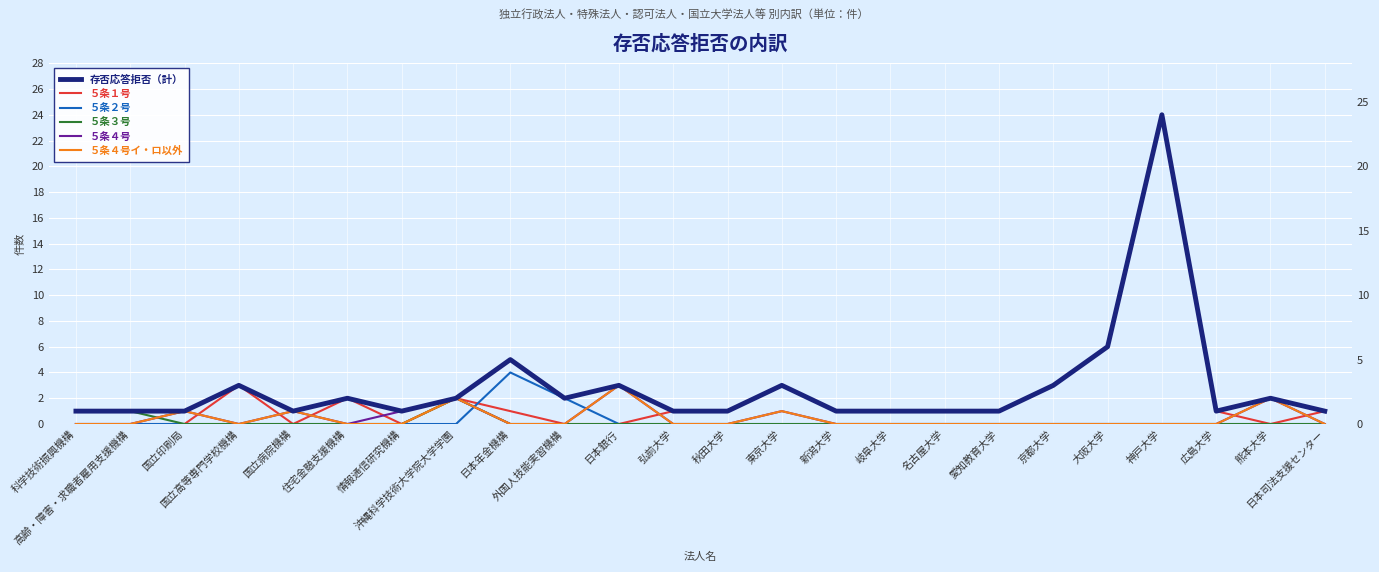

Reading left to right, extract all data points from this chart.

存否応答拒否（計）: 科学技術振興機構=1	高齢・障害・求職者雇用支援機構=1	国立印刷局=1	国立高等専門学校機構=3	国立病院機構=1	住宅金融支援機構=2	情報通信研究機構=1	沖縄科学技術大学院大学学園=2	日本年金機構=5	外国人技能実習機構=2	日本銀行=3	弘前大学=1	秋田大学=1	東京大学=3	新潟大学=1	岐阜大学=1	名古屋大学=1	愛知教育大学=1	京都大学=3	大阪大学=6	神戸大学=24	広島大学=1	熊本大学=2	日本司法支援センター=1
５条１号: 科学技術振興機構=0	高齢・障害・求職者雇用支援機構=0	国立印刷局=0	国立高等専門学校機構=3	国立病院機構=0	住宅金融支援機構=2	情報通信研究機構=0	沖縄科学技術大学院大学学園=2	日本年金機構=1	外国人技能実習機構=0	日本銀行=0	弘前大学=1	秋田大学=1	東京大学=3	新潟大学=1	岐阜大学=1	名古屋大学=1	愛知教育大学=1	京都大学=3	大阪大学=6	神戸大学=24	広島大学=1	熊本大学=0	日本司法支援センター=1
５条２号: 科学技術振興機構=0	高齢・障害・求職者雇用支援機構=0	国立印刷局=0	国立高等専門学校機構=0	国立病院機構=0	住宅金融支援機構=0	情報通信研究機構=0	沖縄科学技術大学院大学学園=0	日本年金機構=4	外国人技能実習機構=2	日本銀行=0	弘前大学=0	秋田大学=0	東京大学=0	新潟大学=0	岐阜大学=0	名古屋大学=0	愛知教育大学=0	京都大学=0	大阪大学=0	神戸大学=0	広島大学=0	熊本大学=0	日本司法支援センター=0
５条３号: 科学技術振興機構=1	高齢・障害・求職者雇用支援機構=1	国立印刷局=0	国立高等専門学校機構=0	国立病院機構=0	住宅金融支援機構=0	情報通信研究機構=0	沖縄科学技術大学院大学学園=2	日本年金機構=0	外国人技能実習機構=0	日本銀行=0	弘前大学=0	秋田大学=0	東京大学=0	新潟大学=0	岐阜大学=0	名古屋大学=0	愛知教育大学=0	京都大学=0	大阪大学=0	神戸大学=0	広島大学=0	熊本大学=0	日本司法支援センター=0
５条４号: 科学技術振興機構=0	高齢・障害・求職者雇用支援機構=0	国立印刷局=1	国立高等専門学校機構=0	国立病院機構=1	住宅金融支援機構=0	情報通信研究機構=1	沖縄科学技術大学院大学学園=2	日本年金機構=0	外国人技能実習機構=0	日本銀行=3	弘前大学=0	秋田大学=0	東京大学=1	新潟大学=0	岐阜大学=0	名古屋大学=0	愛知教育大学=0	京都大学=0	大阪大学=0	神戸大学=0	広島大学=0	熊本大学=2	日本司法支援センター=0
５条４号イ・ロ以外: 科学技術振興機構=0	高齢・障害・求職者雇用支援機構=0	国立印刷局=1	国立高等専門学校機構=0	国立病院機構=1	住宅金融支援機構=0	情報通信研究機構=0	沖縄科学技術大学院大学学園=2	日本年金機構=0	外国人技能実習機構=0	日本銀行=3	弘前大学=0	秋田大学=0	東京大学=1	新潟大学=0	岐阜大学=0	名古屋大学=0	愛知教育大学=0	京都大学=0	大阪大学=0	神戸大学=0	広島大学=0	熊本大学=2	日本司法支援センター=0